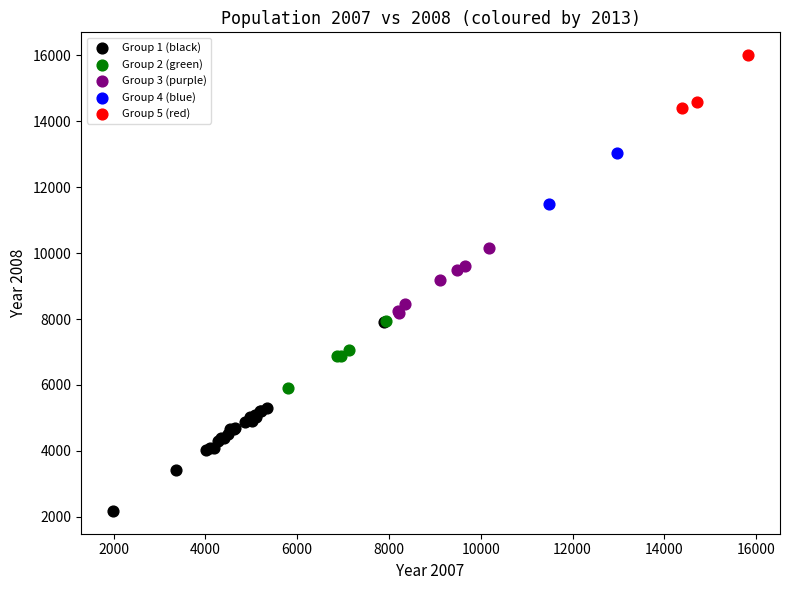

Which series reaches the maximum Y coordinate?

Group 5 (red)